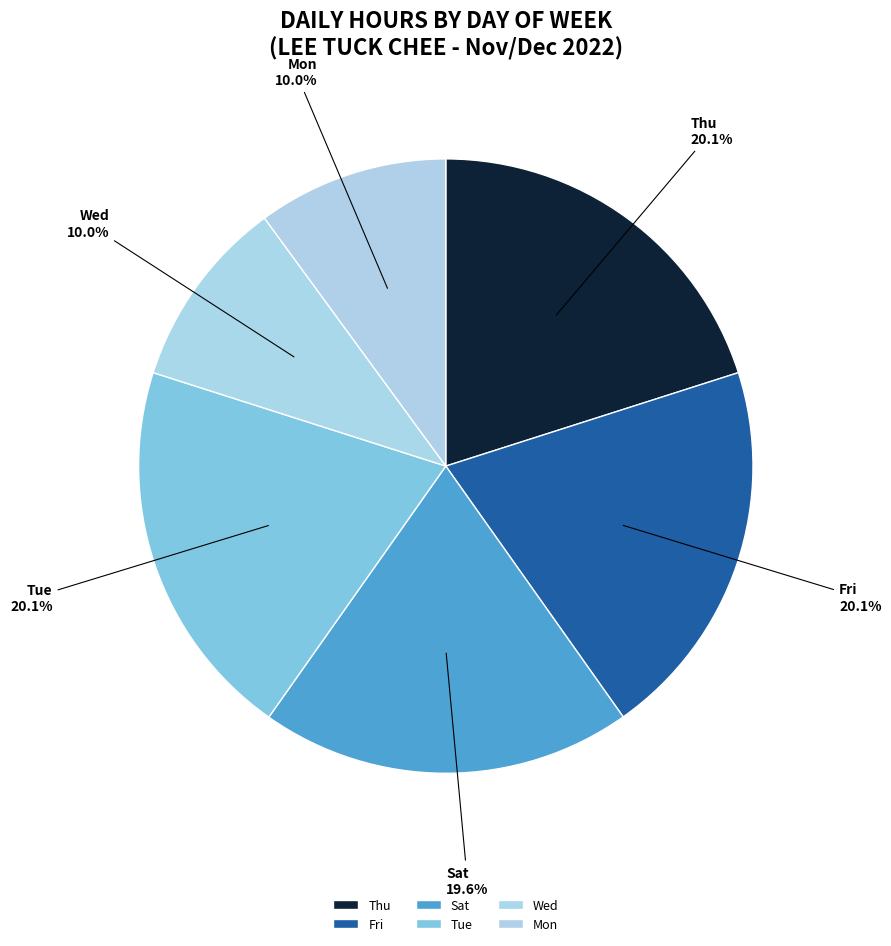

What is the total percentage of Wed and Sat?

29.6%